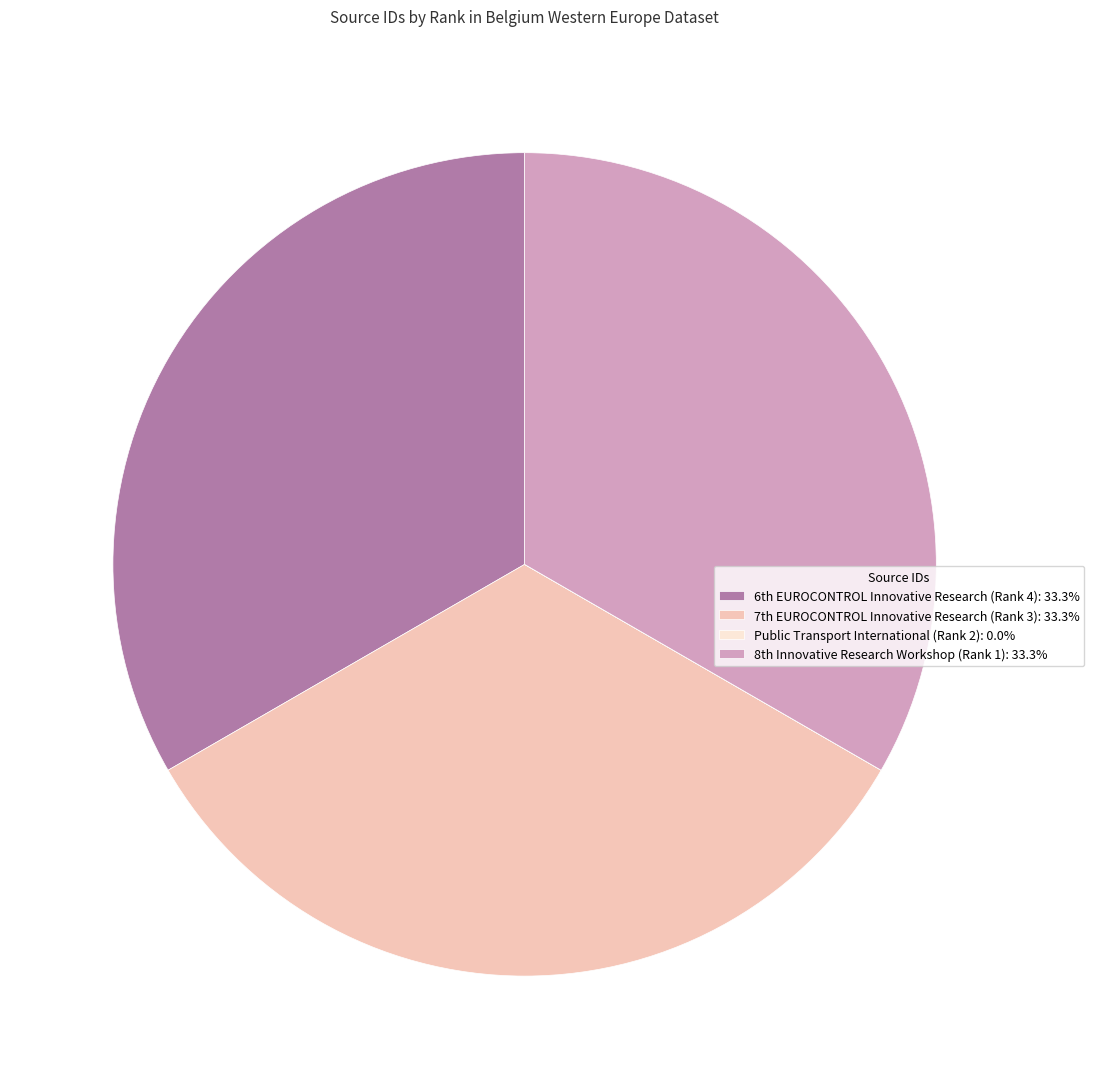

Does any single category account for the majority?

No